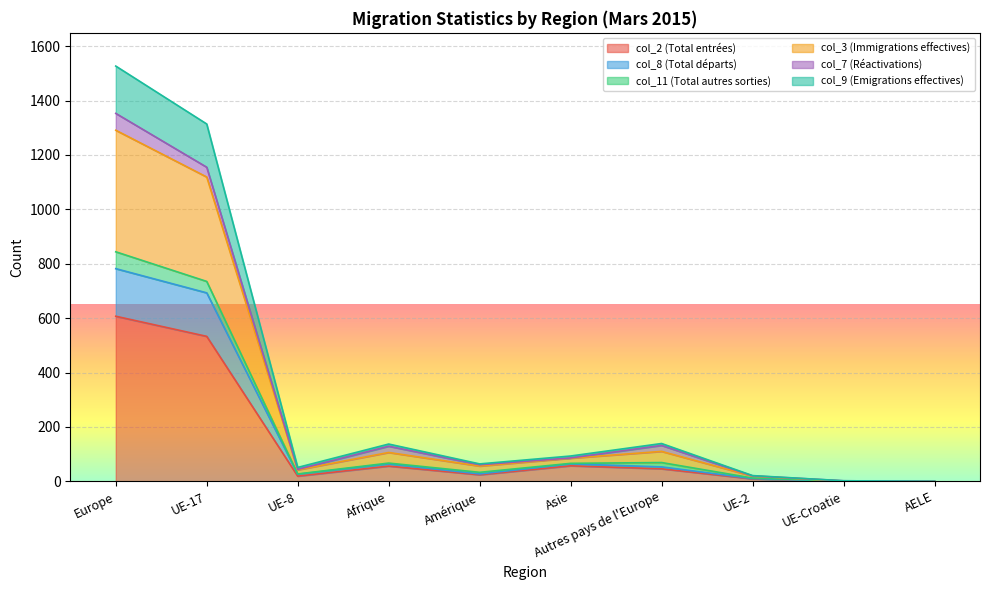

List the labels in order of col_2 (Total entrées) value, smallest first.

UE-Croatie, AELE, UE-2, UE-8, Amérique, Autres pays de l'Europe, Afrique, Asie, UE-17, Europe